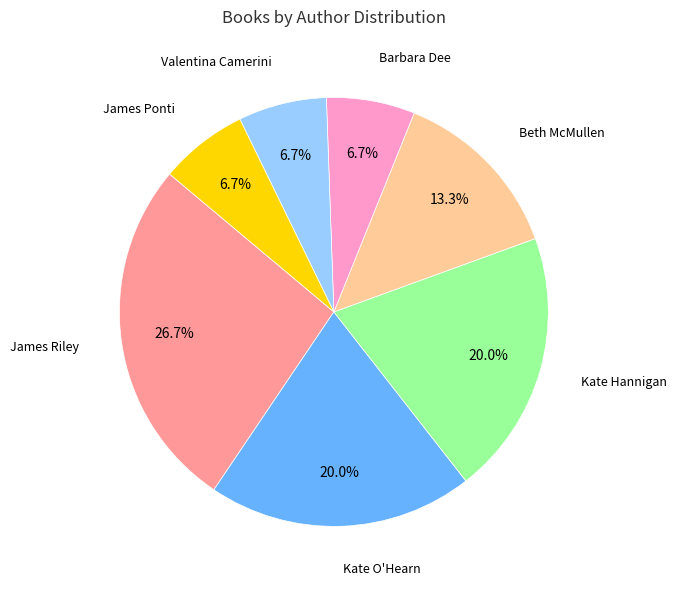

Is there a majority slice in this chart?

No